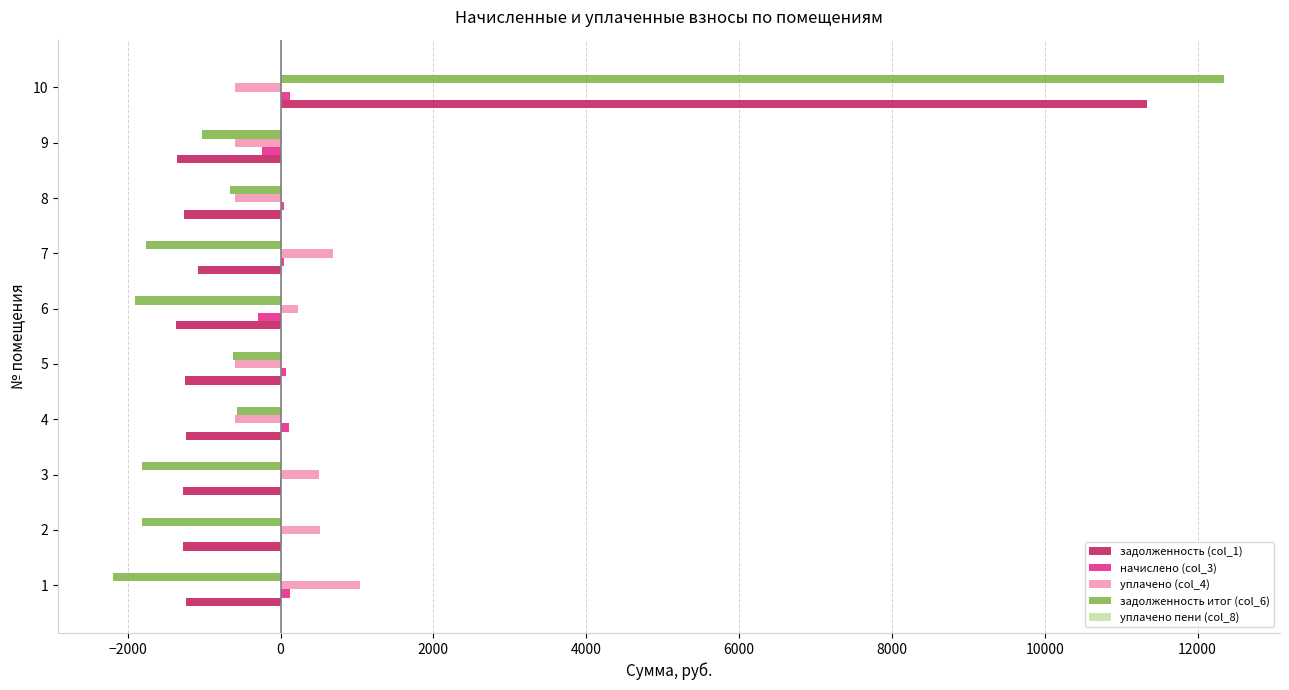

The value of задолженность (col_1) at 5 is -418.0. True or false?

False